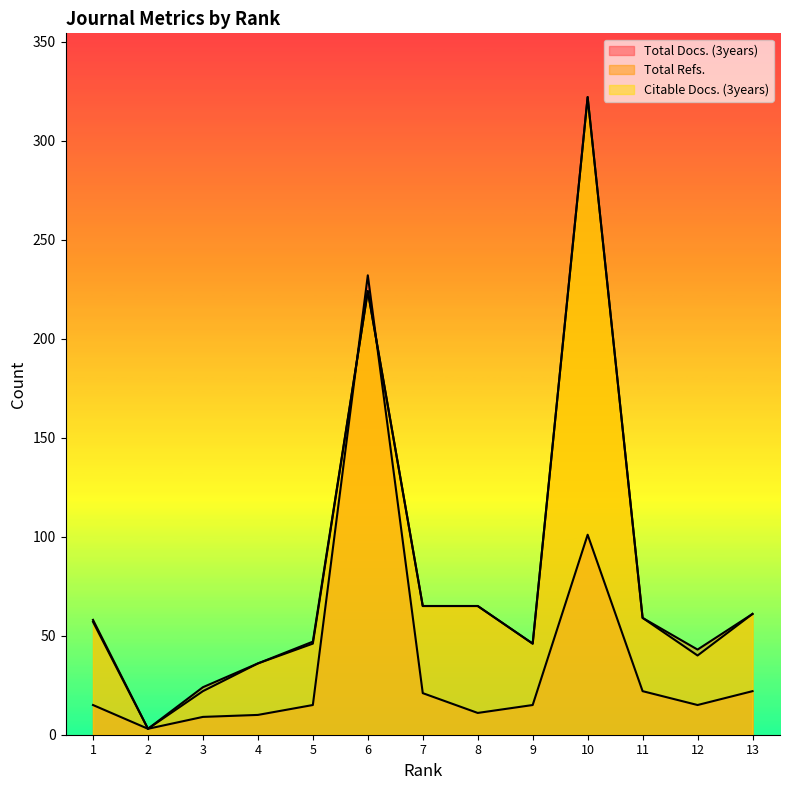

The Total Refs. series shows 47 at 5. True or false?

True